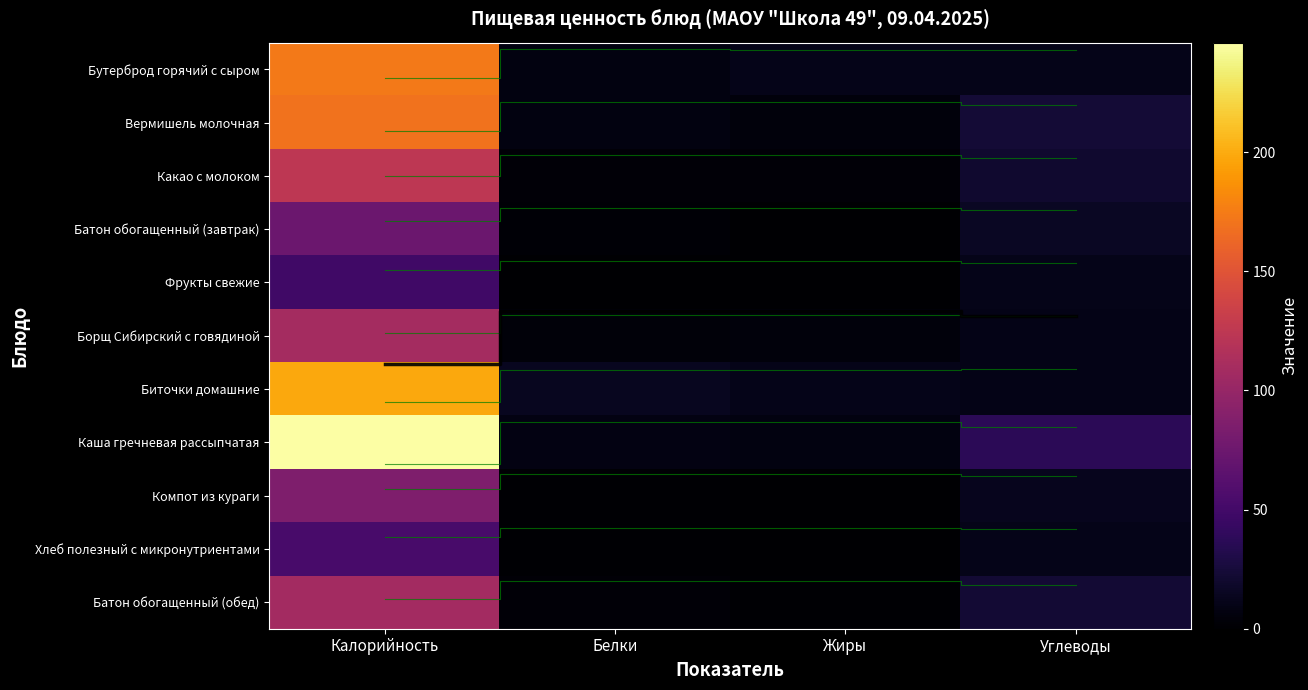

Is it true that Борщ Сибирский с говядиной equals 109.0 at Калорийность?

True